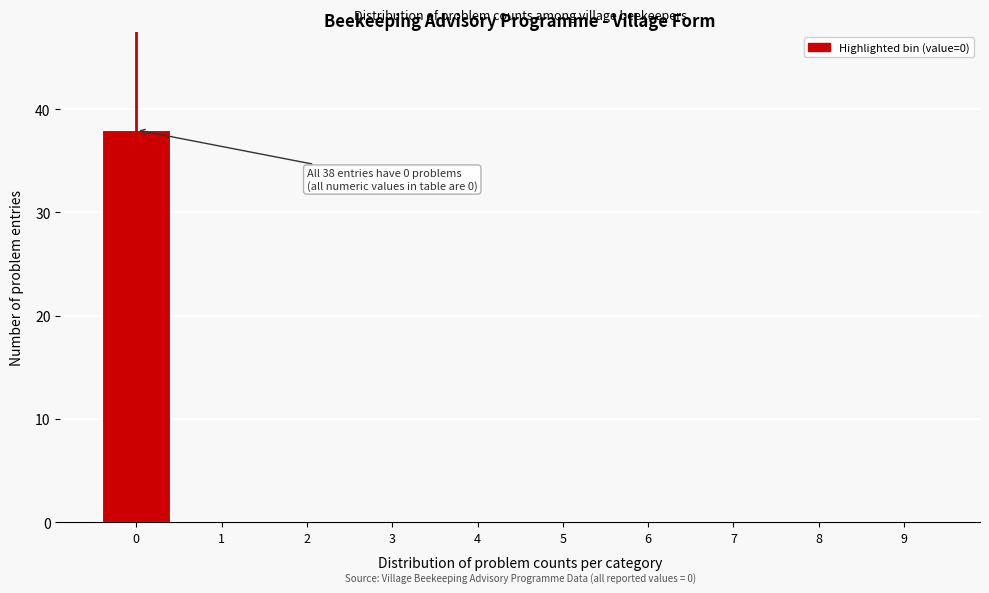

Reading left to right, transcribe all the data shown in this chart.

0=38	1=0	2=0	3=0	4=0	5=0	6=0	7=0	8=0	9=0